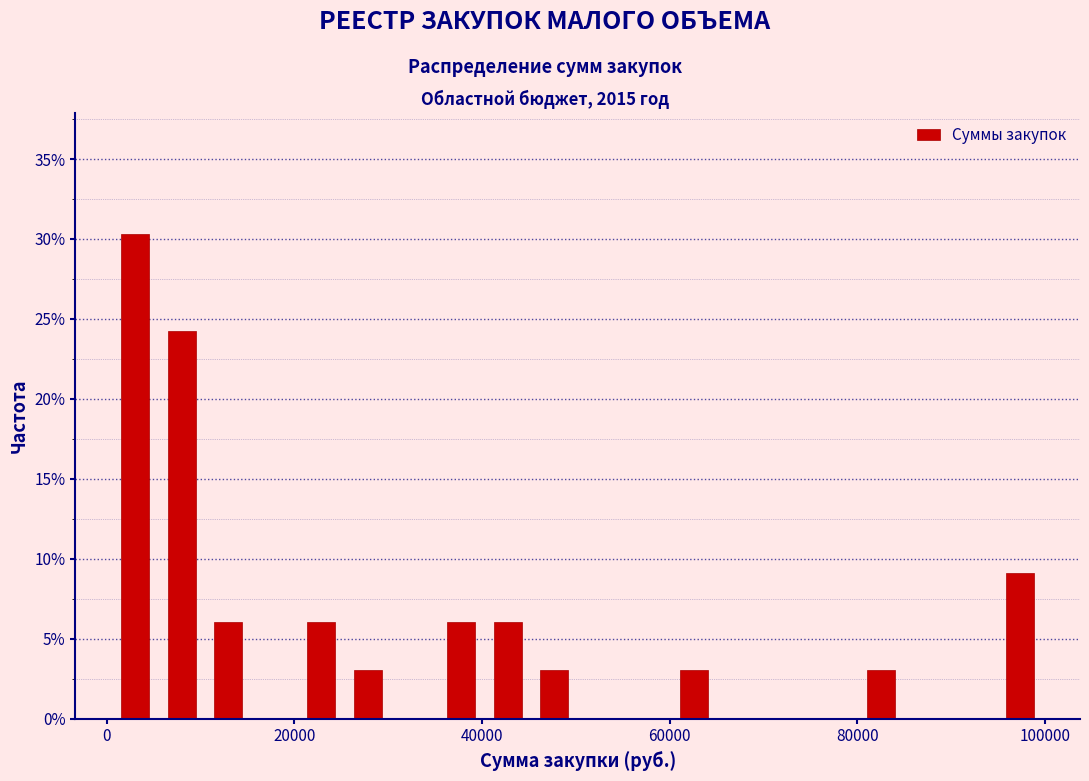

Around what value on the x-axis is the tallest bar? Give the approximate position of its centre, as read against the axis.

4000